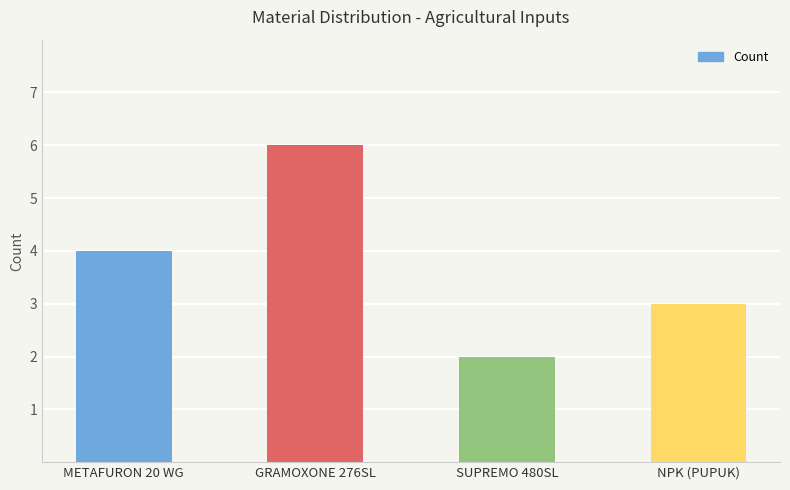

What is the sum of all values?

15